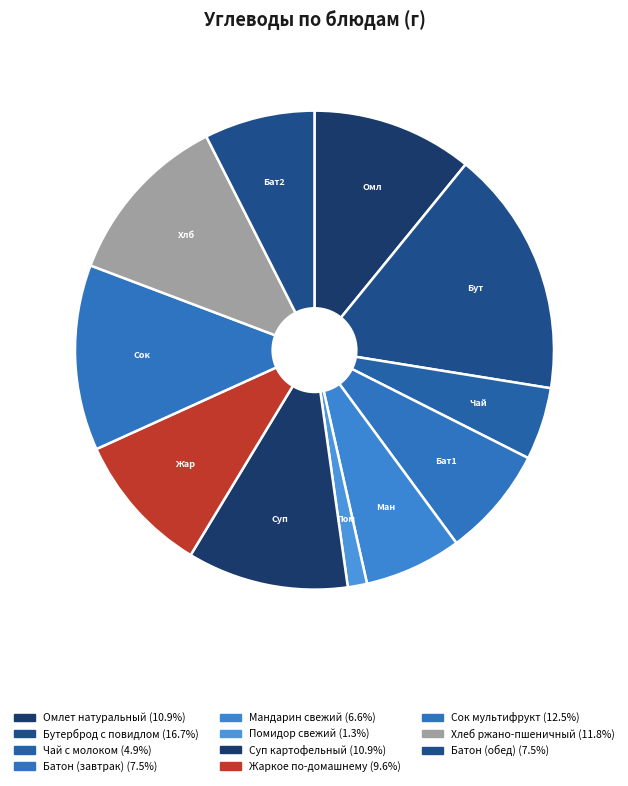

To the nearest percent, what percentage of the pie is Помидор свежий?

1%